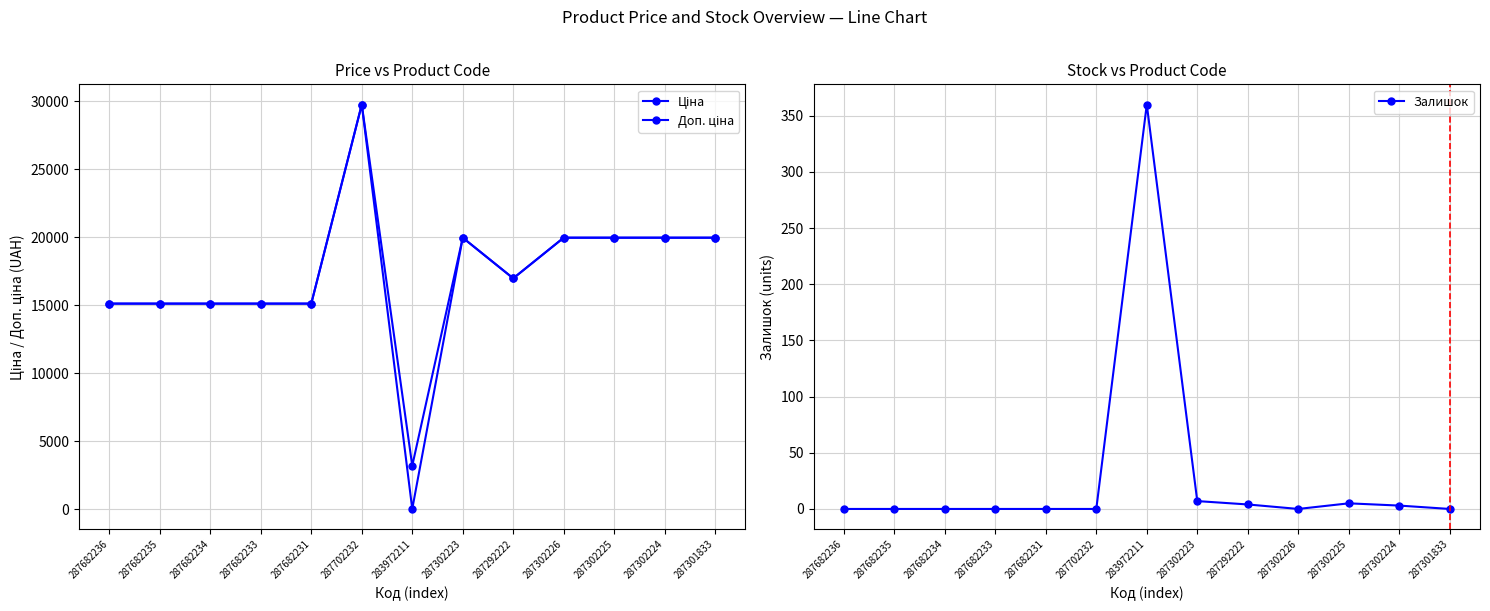

The Доп. ціна series shows 16976.3 at 287292222. True or false?

True